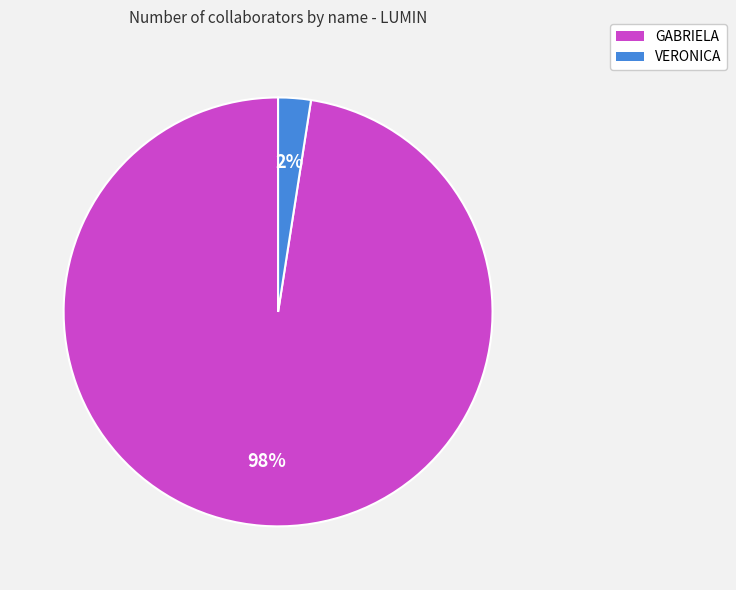

To the nearest percent, what percentage of the pie is VERONICA?

2%